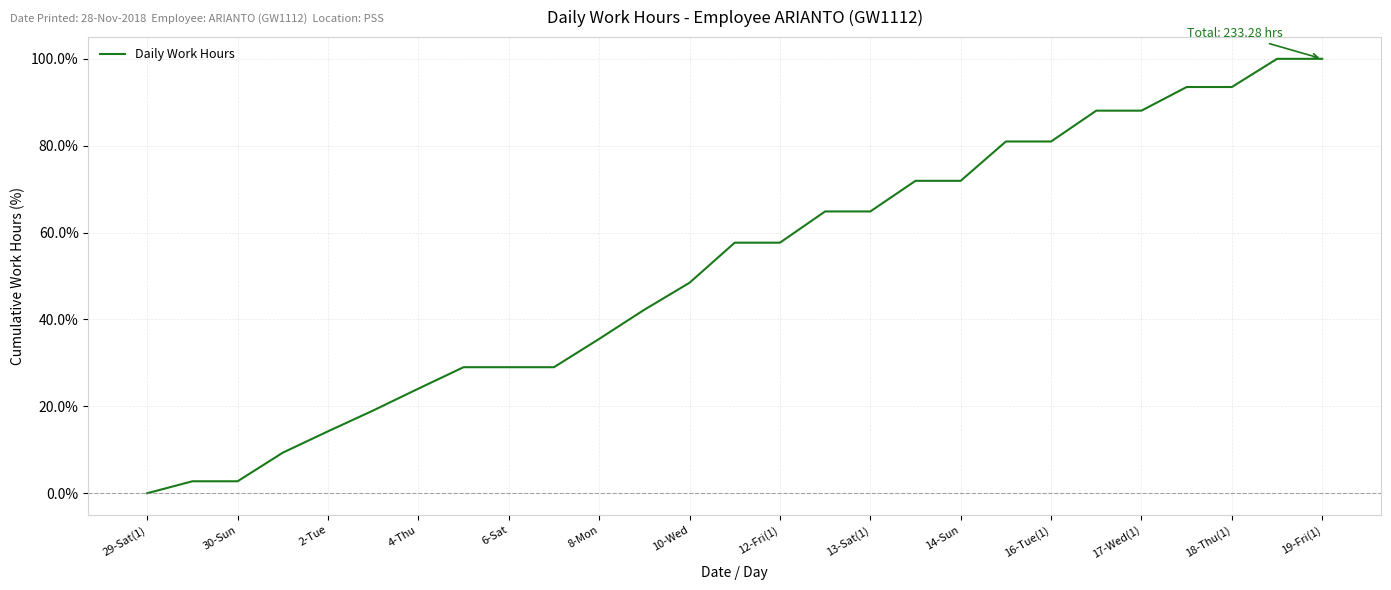

What is the difference between the maximum and minimum values?

100.0